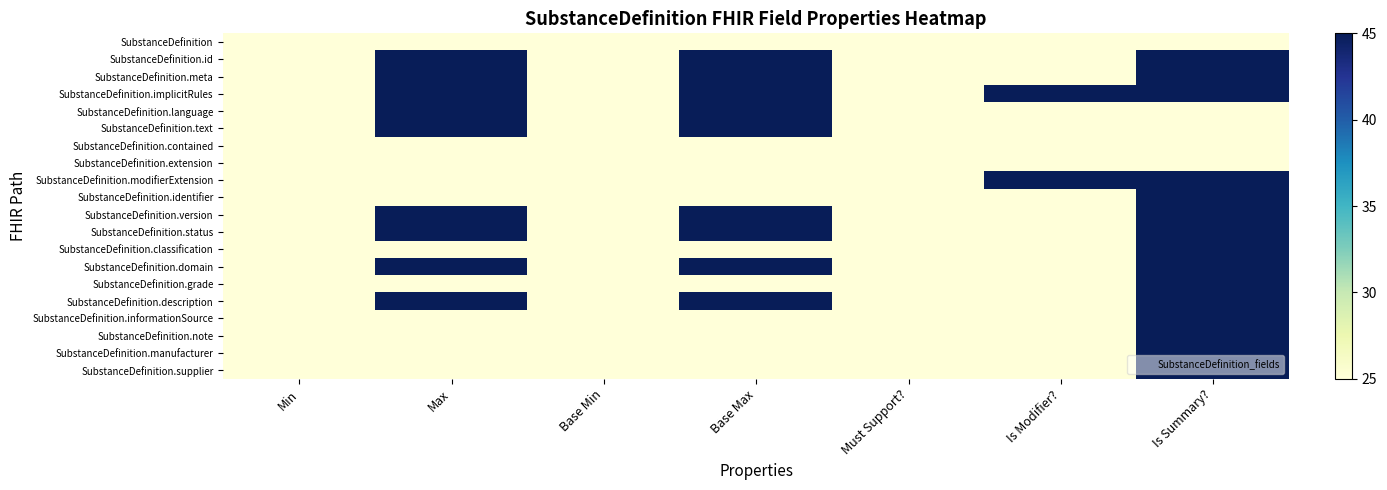

Reading right to left, extract all data points from this chart.

SubstanceDefinition: Is Summary?=25	Is Modifier?=25	Must Support?=25	Base Max=25	Base Min=25	Max=25	Min=25
SubstanceDefinition.id: Is Summary?=45	Is Modifier?=25	Must Support?=25	Base Max=45	Base Min=25	Max=45	Min=25
SubstanceDefinition.meta: Is Summary?=45	Is Modifier?=25	Must Support?=25	Base Max=45	Base Min=25	Max=45	Min=25
SubstanceDefinition.implicitRules: Is Summary?=45	Is Modifier?=45	Must Support?=25	Base Max=45	Base Min=25	Max=45	Min=25
SubstanceDefinition.language: Is Summary?=25	Is Modifier?=25	Must Support?=25	Base Max=45	Base Min=25	Max=45	Min=25
SubstanceDefinition.text: Is Summary?=25	Is Modifier?=25	Must Support?=25	Base Max=45	Base Min=25	Max=45	Min=25
SubstanceDefinition.contained: Is Summary?=25	Is Modifier?=25	Must Support?=25	Base Max=25	Base Min=25	Max=25	Min=25
SubstanceDefinition.extension: Is Summary?=25	Is Modifier?=25	Must Support?=25	Base Max=25	Base Min=25	Max=25	Min=25
SubstanceDefinition.modifierExtension: Is Summary?=45	Is Modifier?=45	Must Support?=25	Base Max=25	Base Min=25	Max=25	Min=25
SubstanceDefinition.identifier: Is Summary?=45	Is Modifier?=25	Must Support?=25	Base Max=25	Base Min=25	Max=25	Min=25
SubstanceDefinition.version: Is Summary?=45	Is Modifier?=25	Must Support?=25	Base Max=45	Base Min=25	Max=45	Min=25
SubstanceDefinition.status: Is Summary?=45	Is Modifier?=25	Must Support?=25	Base Max=45	Base Min=25	Max=45	Min=25
SubstanceDefinition.classification: Is Summary?=45	Is Modifier?=25	Must Support?=25	Base Max=25	Base Min=25	Max=25	Min=25
SubstanceDefinition.domain: Is Summary?=45	Is Modifier?=25	Must Support?=25	Base Max=45	Base Min=25	Max=45	Min=25
SubstanceDefinition.grade: Is Summary?=45	Is Modifier?=25	Must Support?=25	Base Max=25	Base Min=25	Max=25	Min=25
SubstanceDefinition.description: Is Summary?=45	Is Modifier?=25	Must Support?=25	Base Max=45	Base Min=25	Max=45	Min=25
SubstanceDefinition.informationSource: Is Summary?=45	Is Modifier?=25	Must Support?=25	Base Max=25	Base Min=25	Max=25	Min=25
SubstanceDefinition.note: Is Summary?=45	Is Modifier?=25	Must Support?=25	Base Max=25	Base Min=25	Max=25	Min=25
SubstanceDefinition.manufacturer: Is Summary?=45	Is Modifier?=25	Must Support?=25	Base Max=25	Base Min=25	Max=25	Min=25
SubstanceDefinition.supplier: Is Summary?=45	Is Modifier?=25	Must Support?=25	Base Max=25	Base Min=25	Max=25	Min=25